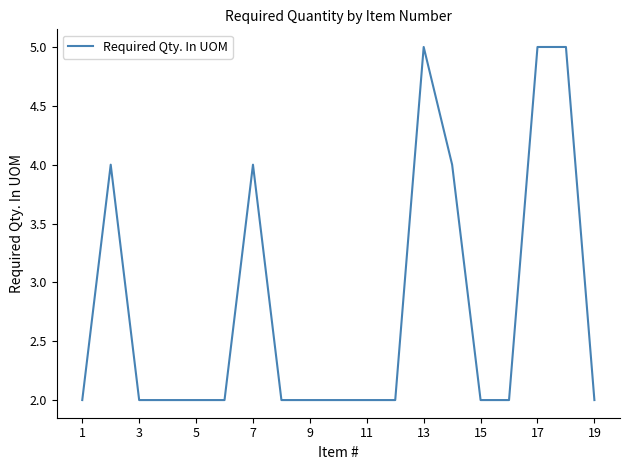

What is the greatest value displayed?

5